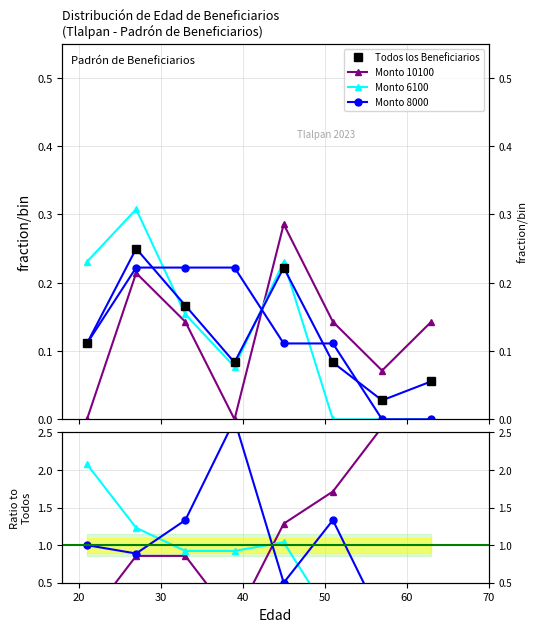

What are all the series names shown in the legend?

Todos los Beneficiarios, Monto 10100, Monto 6100, Monto 8000